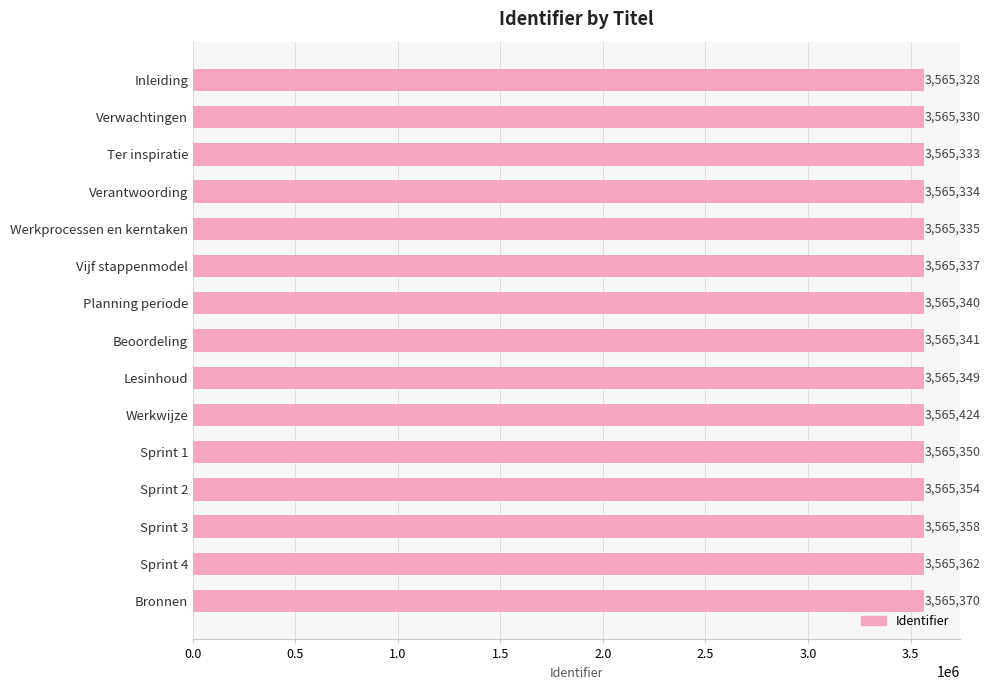

What is the difference between the maximum and second lowest values?

94